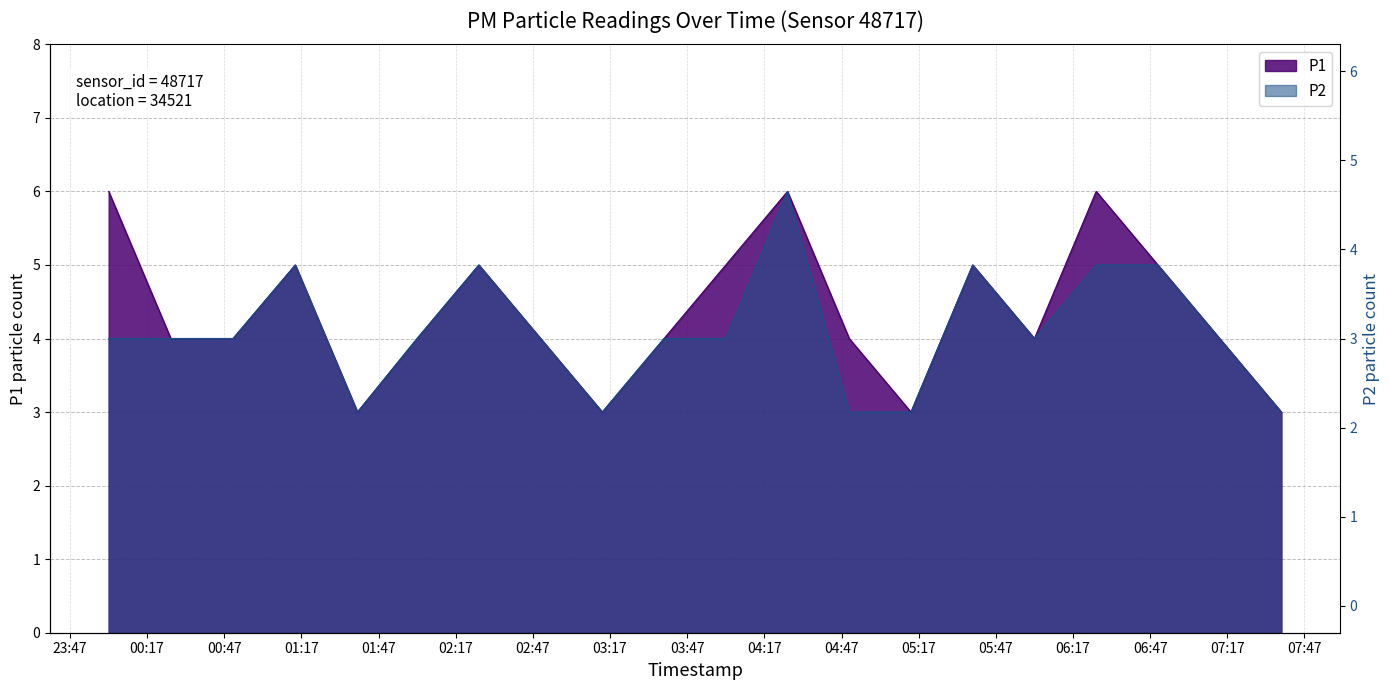

What is the difference between the maximum and minimum values in the P1 series?

3